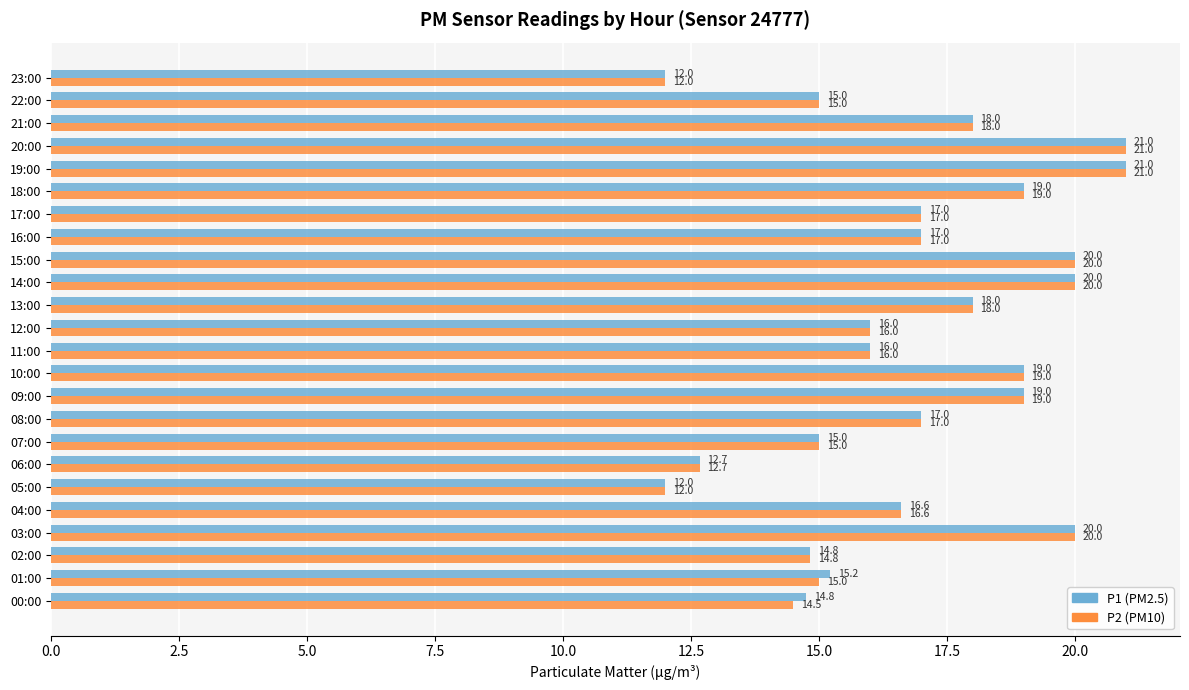

What is the total value across all series at 13:00?

36.0